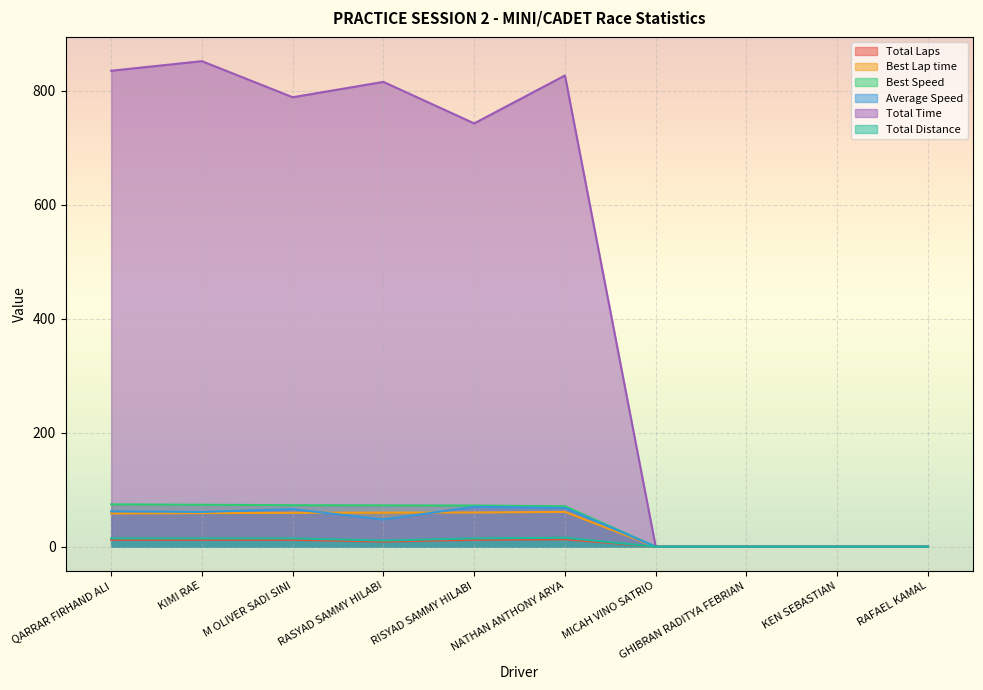

The Average Speed series shows 45.8 at KEN SEBASTIAN. True or false?

False